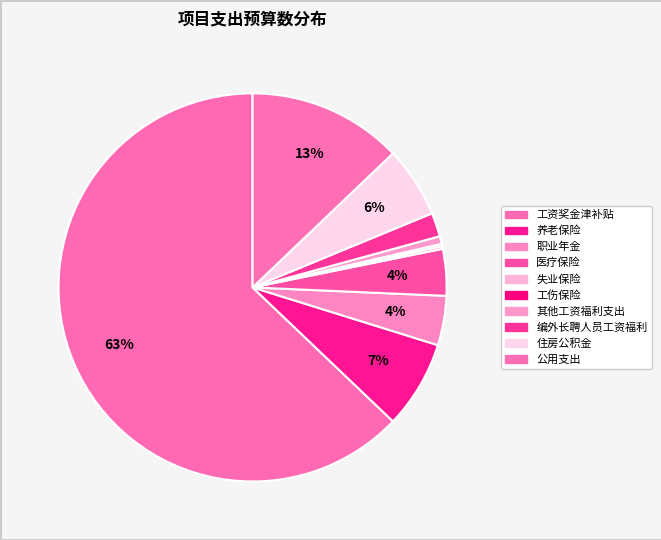

How many slices are in this pie chart?

10